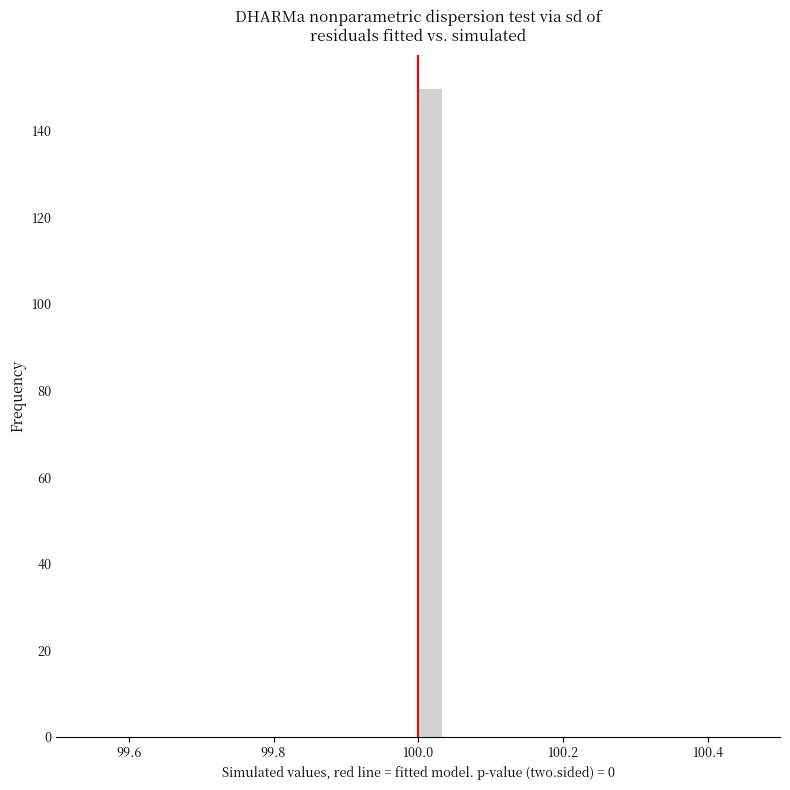

Around what value on the x-axis is the tallest bar? Give the approximate position of its centre, as read against the axis.

100.02